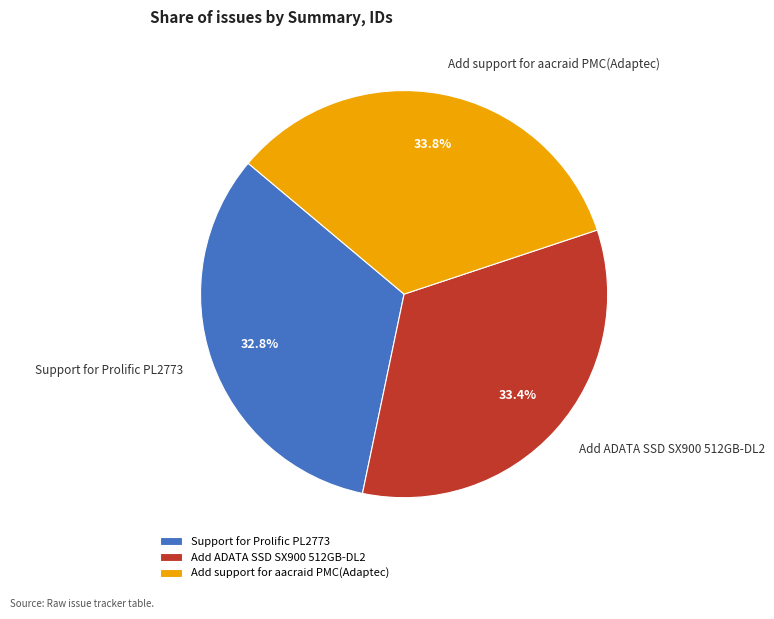

To the nearest percent, what percentage of the pie is Add support for aacraid PMC(Adaptec)?

34%